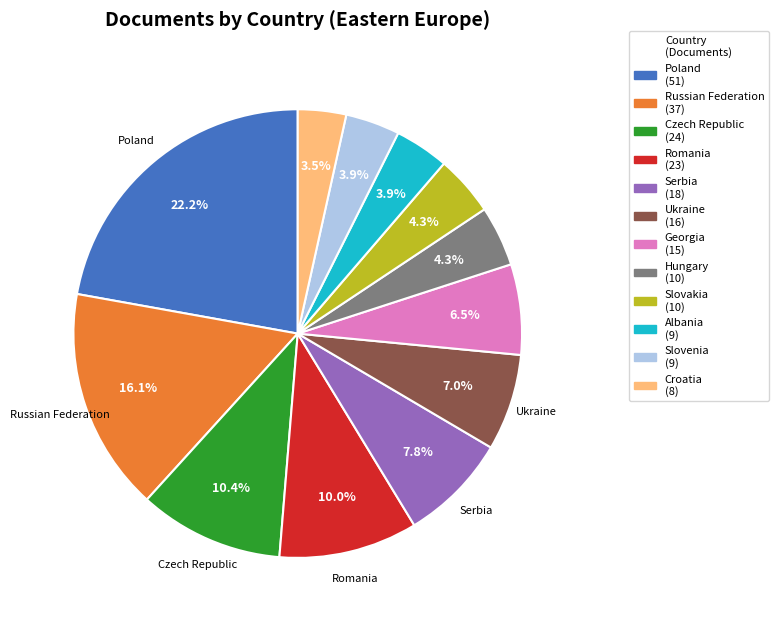

What is the largest slice in the pie chart?

Poland